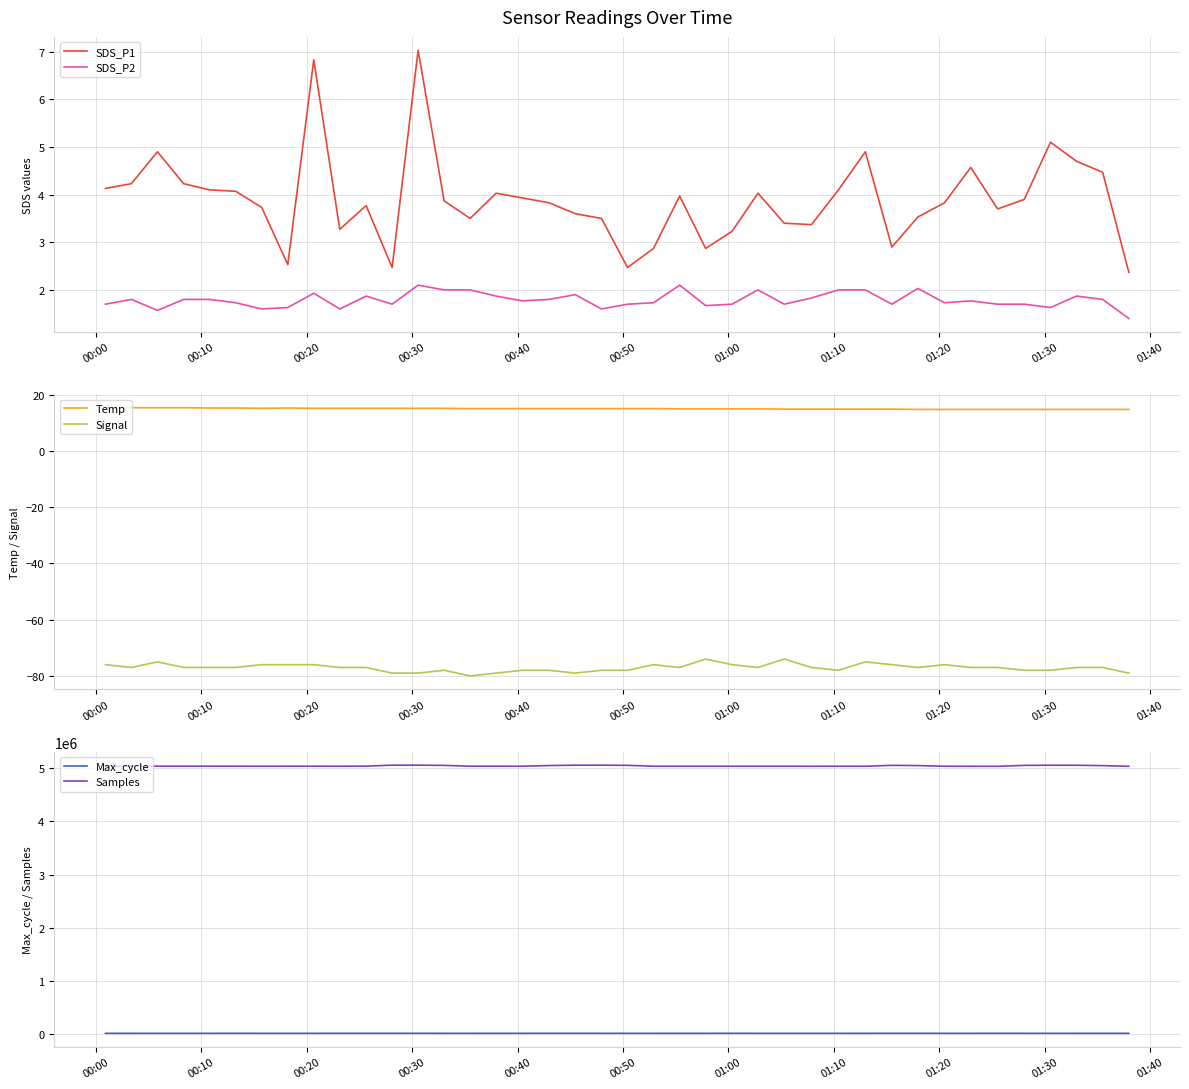

True or false: Temp has more than 1 points higher than both neighbors.

False